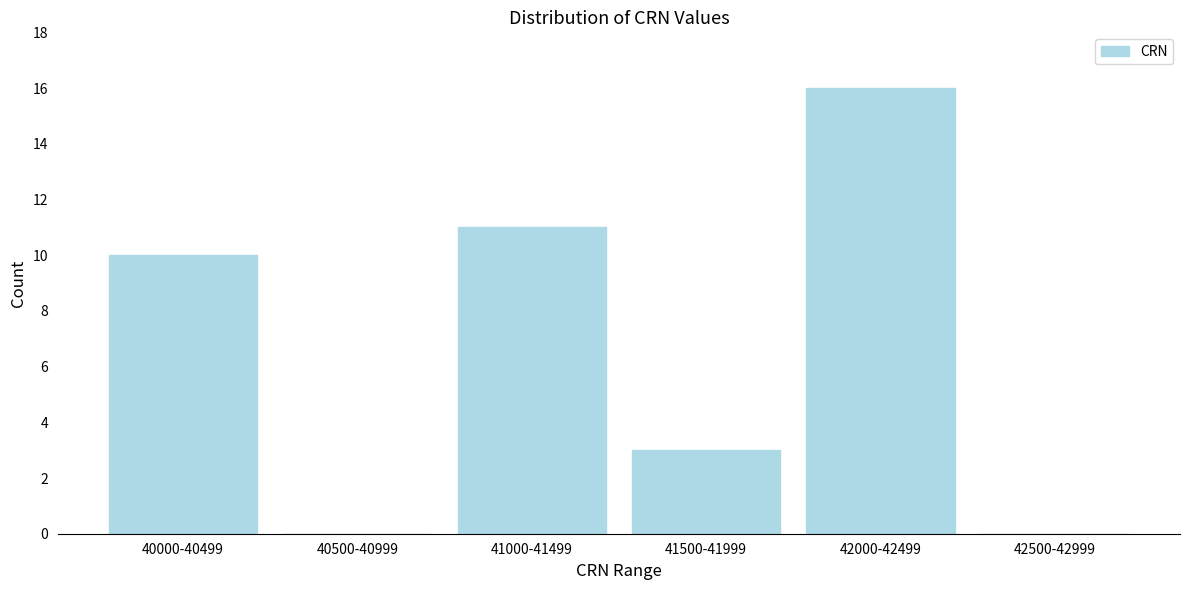

Reading left to right, extract all data points from this chart.

40000-40499=10	40500-40999=0	41000-41499=11	41500-41999=3	42000-42499=16	42500-42999=0